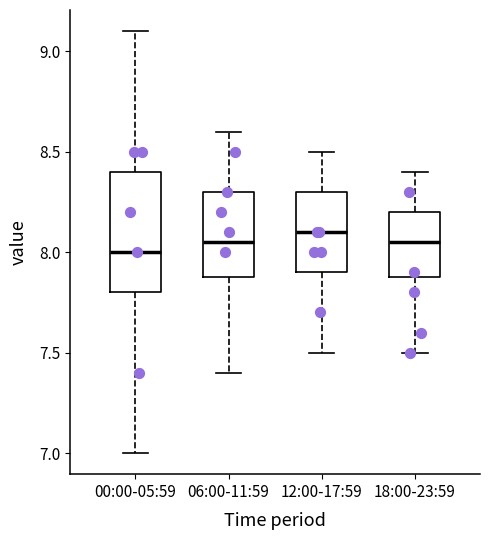

Reading left to right, transcribe this box plot: for each box, give where its median line is, the range the box spans, and where its two whiskers end, as read against the y-axis. The values are not printed on the chart, so give them approximately, as read against the axis.

00:00-05:59: median 8.00, box 7.80 to 8.40, whiskers 7.00 to 9.10
06:00-11:59: median 8.05, box 7.90 to 8.30, whiskers 7.40 to 8.60
12:00-17:59: median 8.10, box 7.90 to 8.30, whiskers 7.50 to 8.50
18:00-23:59: median 8.05, box 7.90 to 8.20, whiskers 7.50 to 8.40